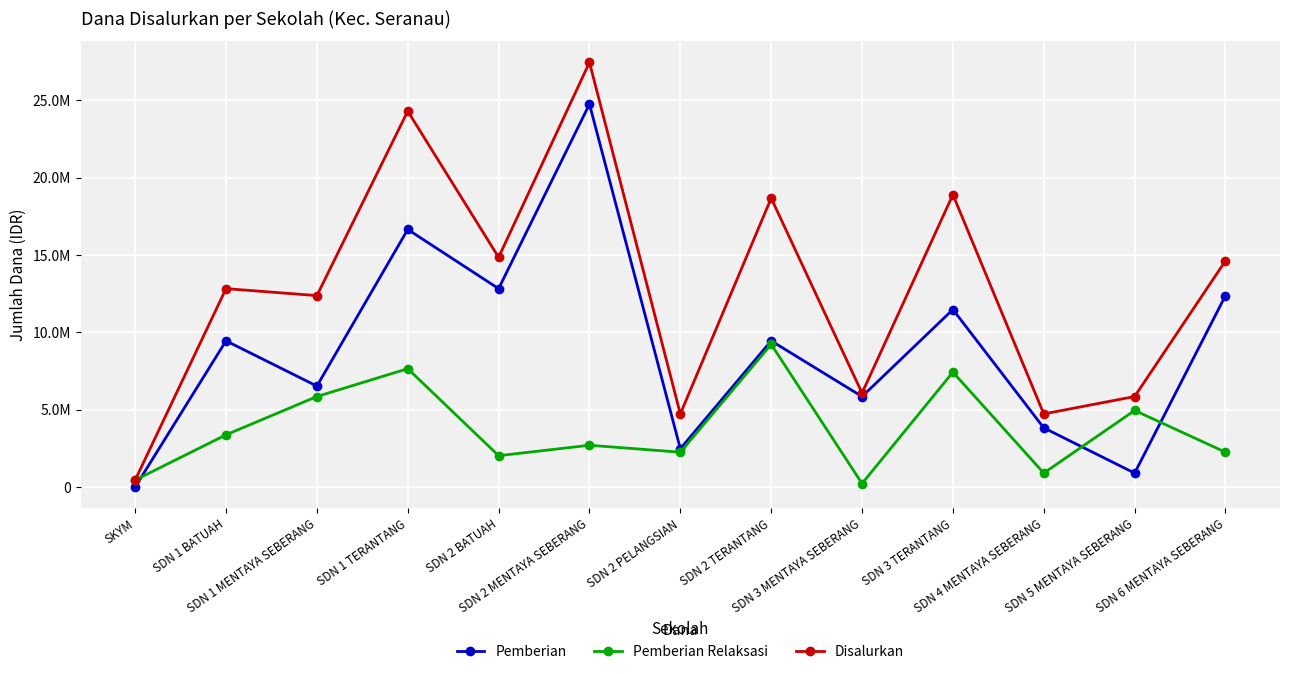

What is the difference between the highest and lowest values at SDN 5 MENTAYA SEBERANG?

4950000